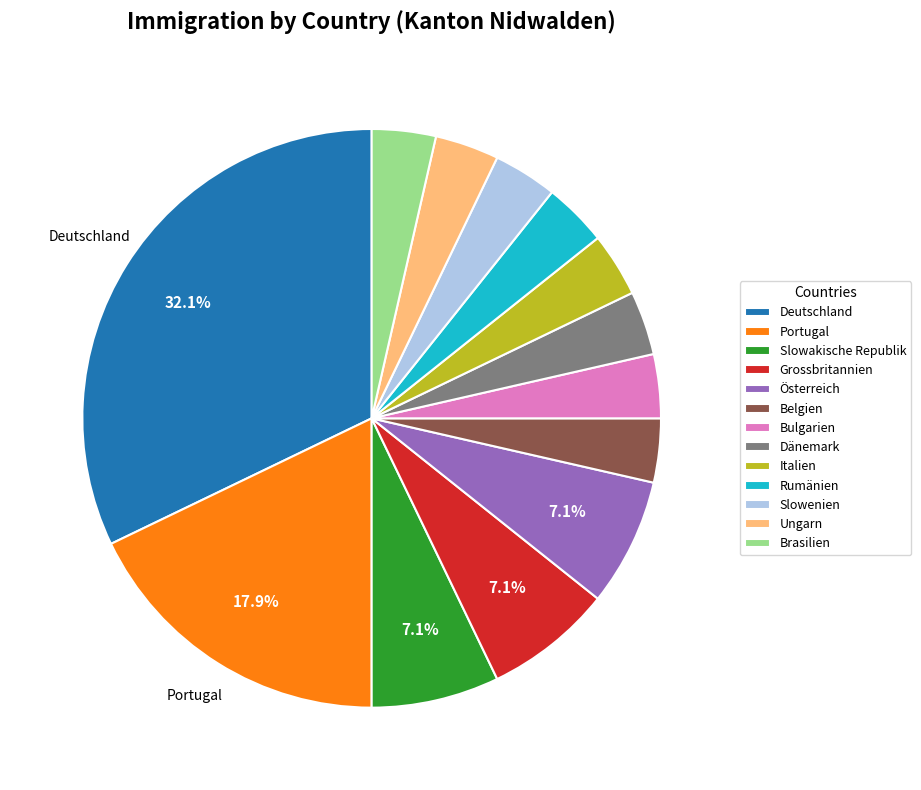

Is the sum of Dänemark and Grossbritannien greater than half?

No